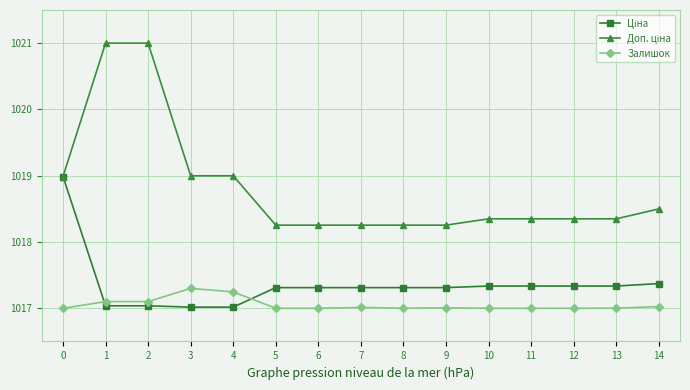

What is the total value across all series at 1?

3055.1